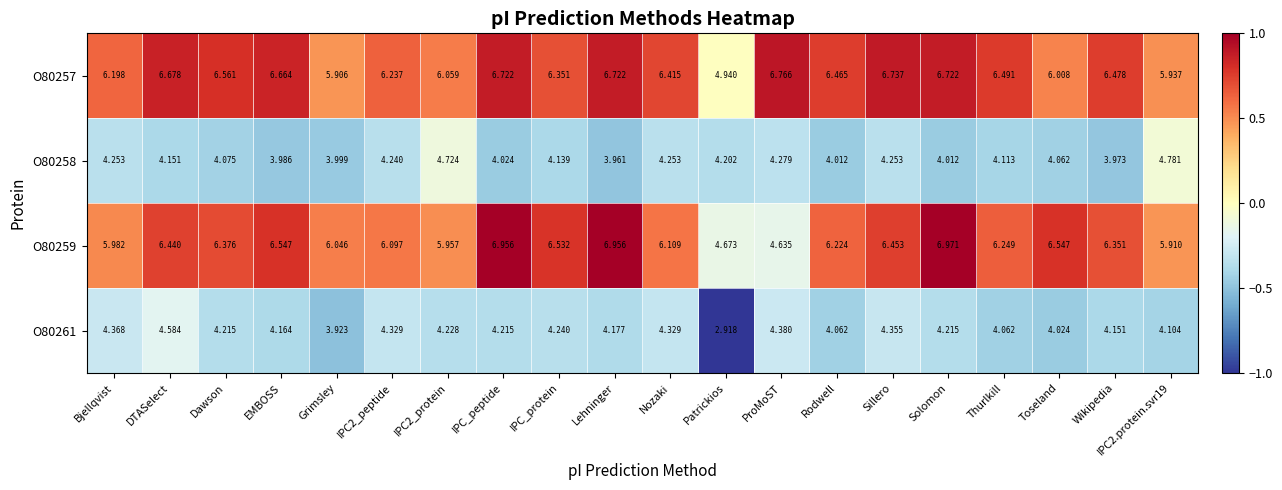

Which series changed the most between Rodwell and Solomon?

O80259